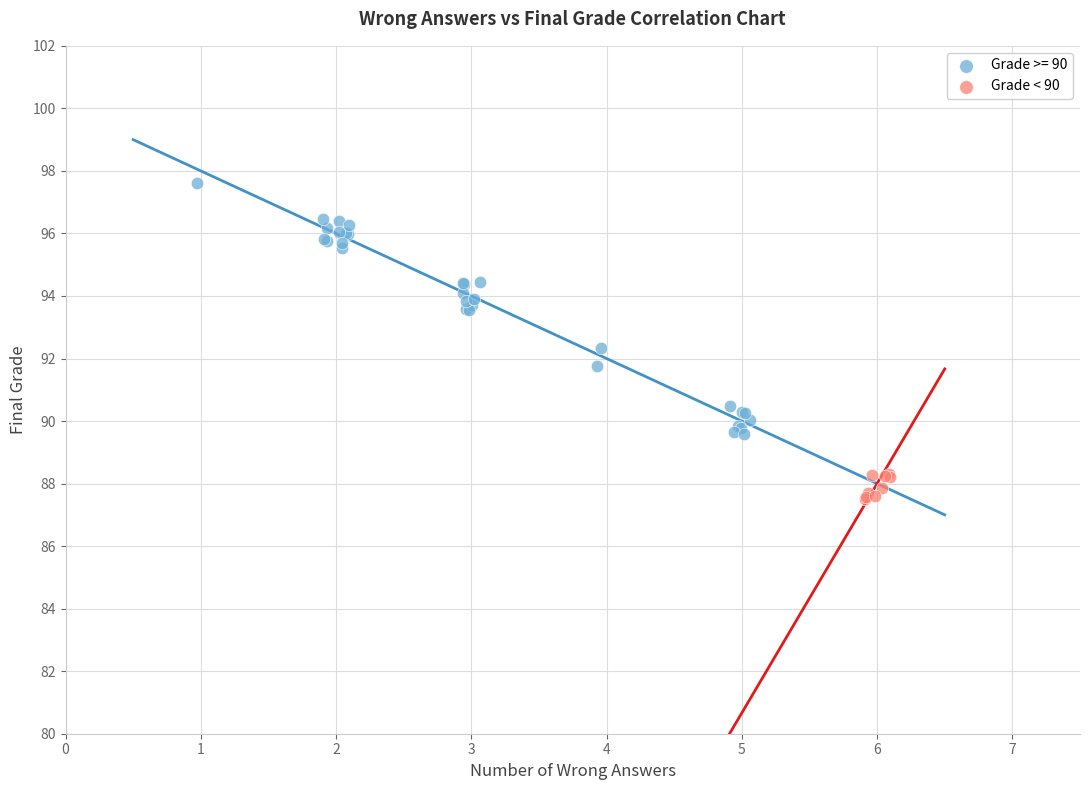

Which series reaches the minimum Y coordinate?

Grade < 90